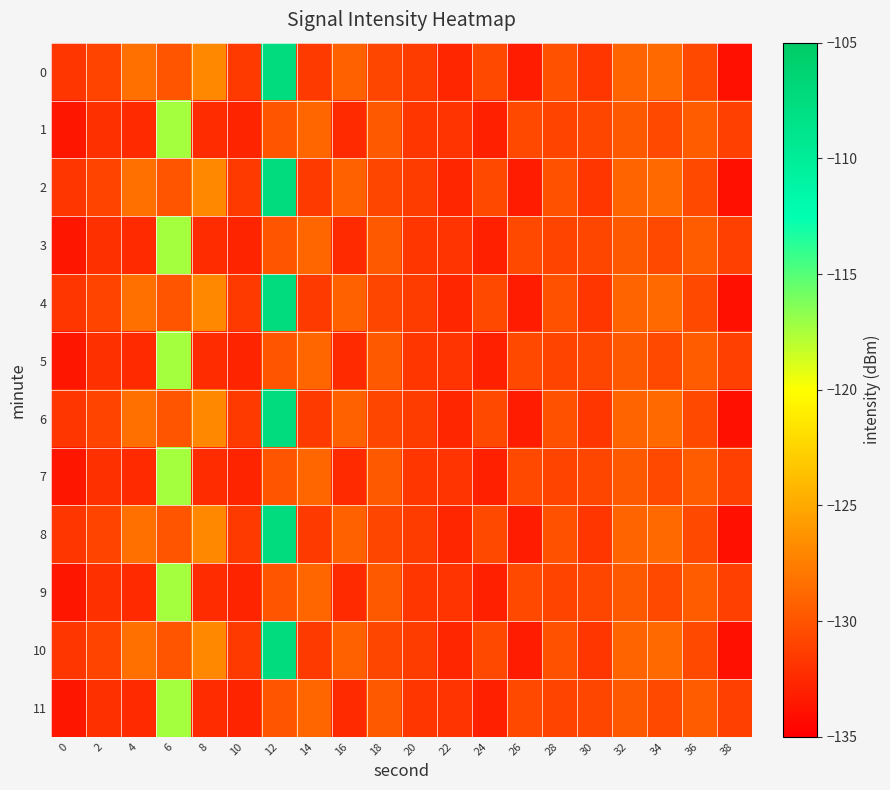

What is the difference between the highest and lowest values at 4?

4.2